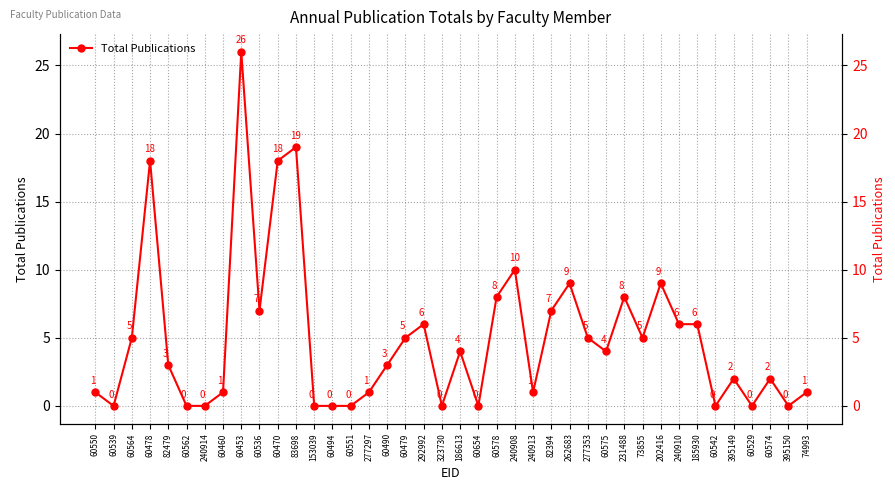

What is the sum of the values at 60478 and 82394?

25